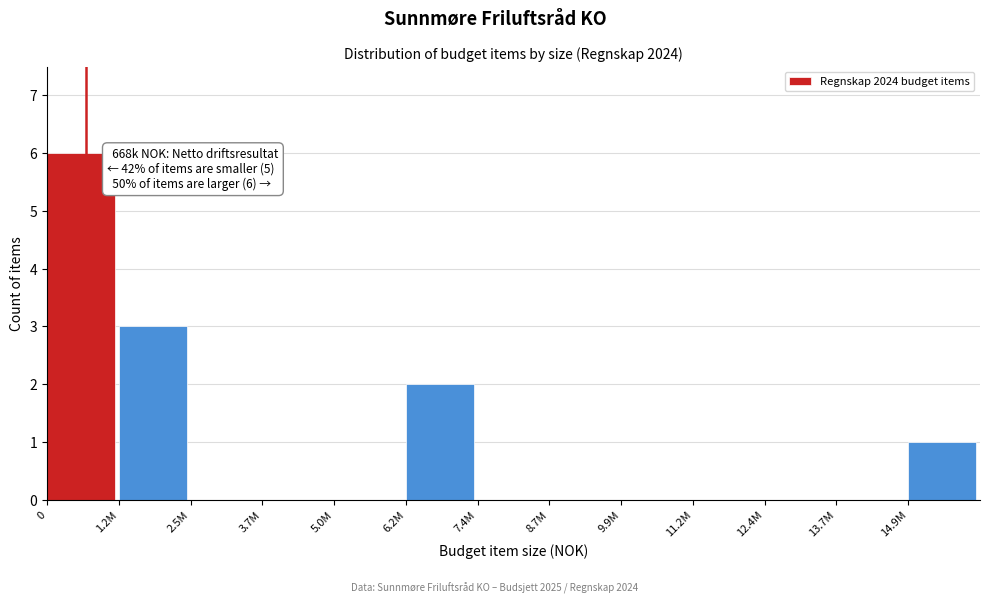

Reading left to right, what are all the values shown in this chart?

0=6	1.2M=3	2.5M=0	3.7M=0	5.0M=0	6.2M=2	7.4M=0	8.7M=0	9.9M=0	11.2M=0	12.4M=0	13.7M=0	14.9M=1